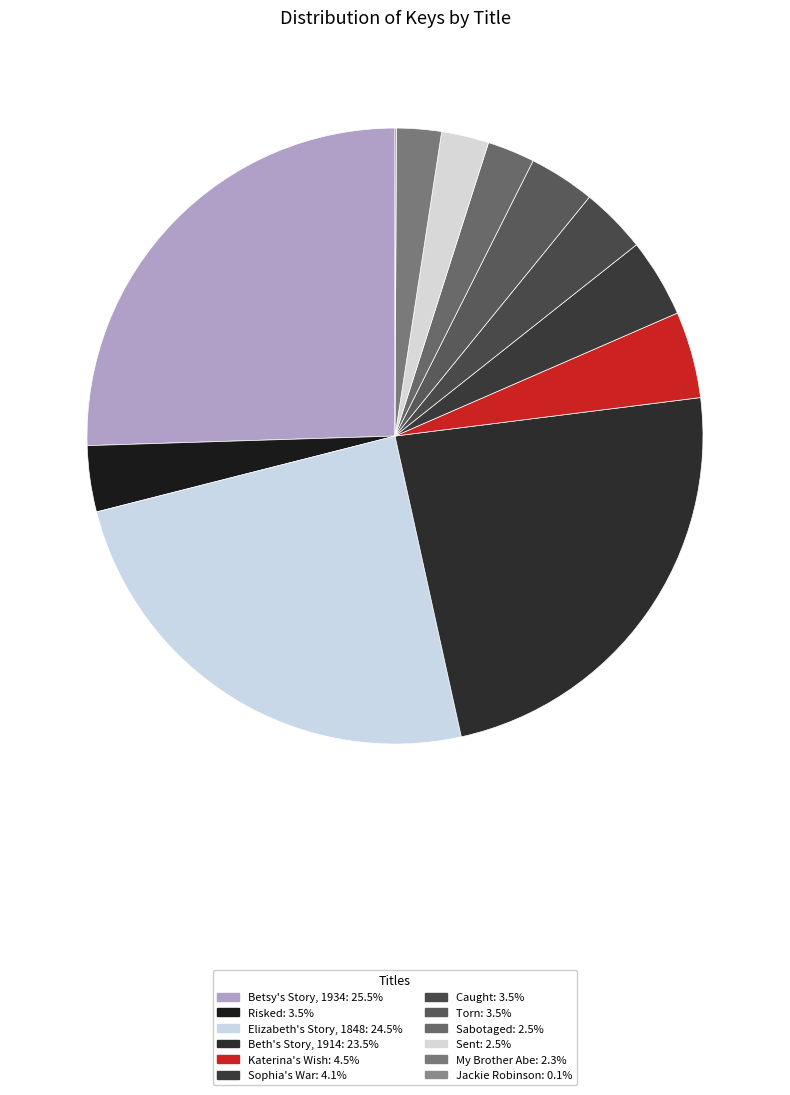

How many slices are in this pie chart?

12